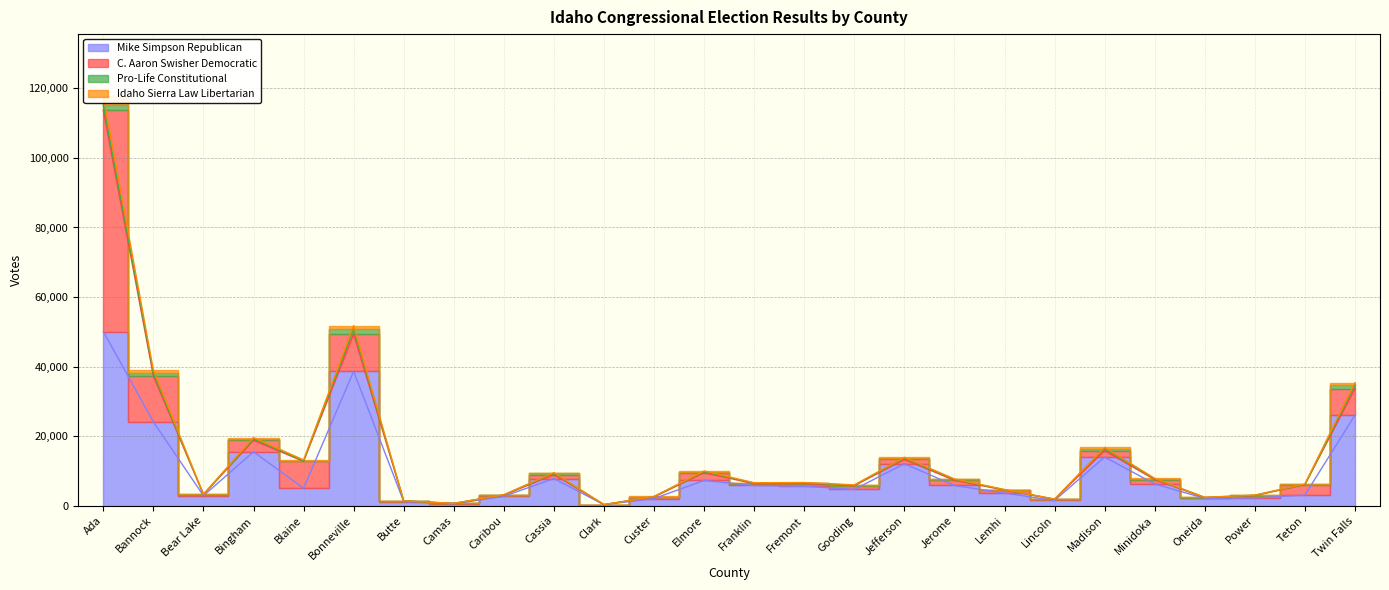

True or false: Idaho Sierra Law Libertarian and Mike Simpson Republican cross at least once.

False